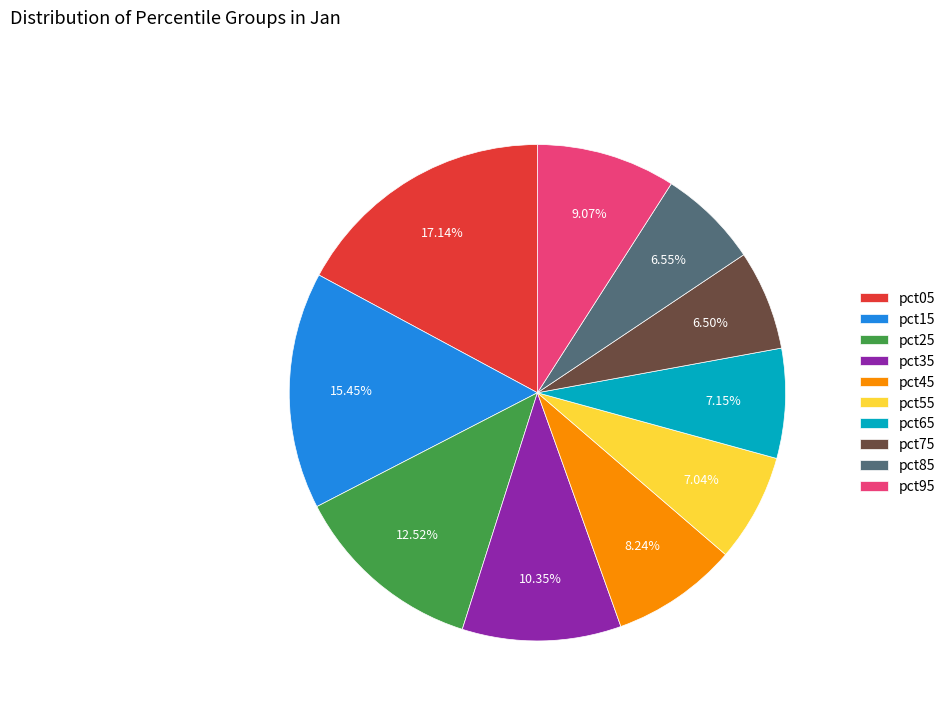

Count the number of slices in the pie.

10